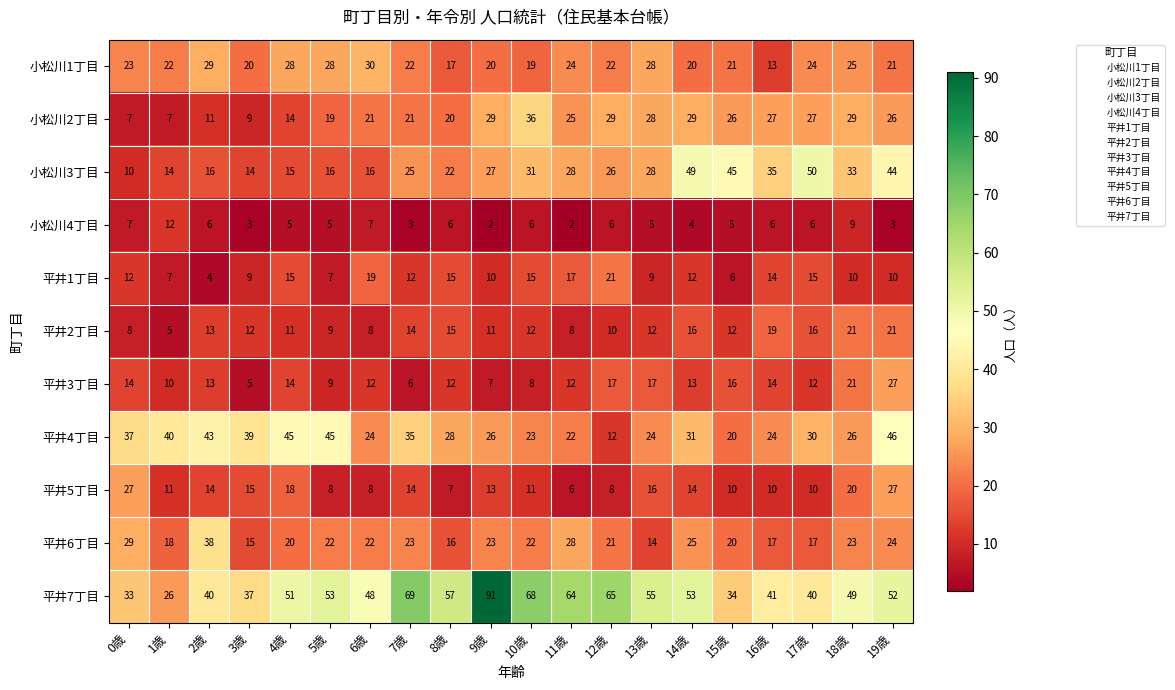

What is the difference between the second highest and minimum values in the 平井3丁目 series?

16